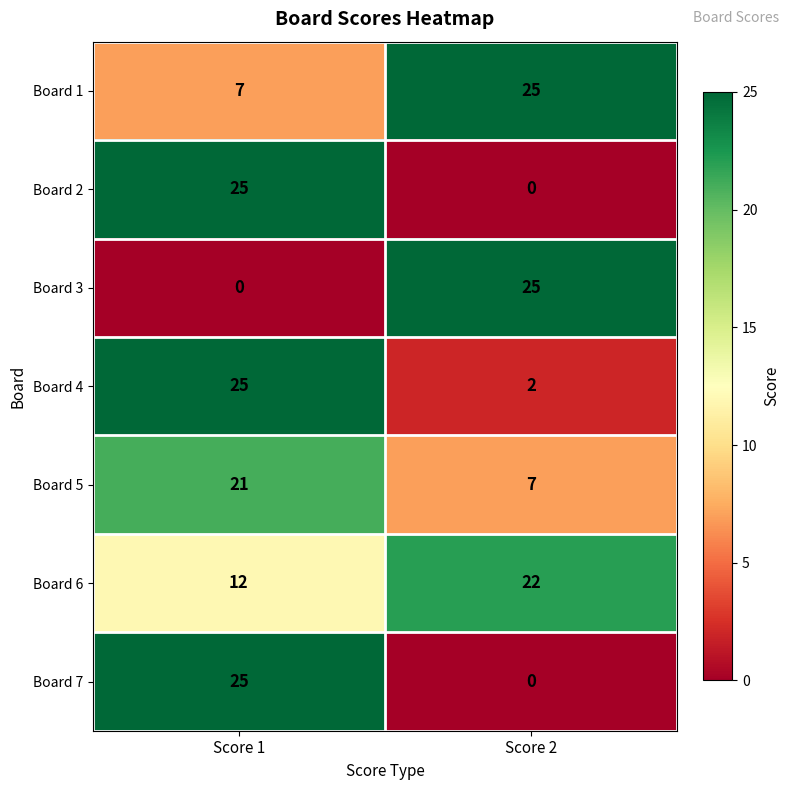

What is the maximum value shown in the chart?

25